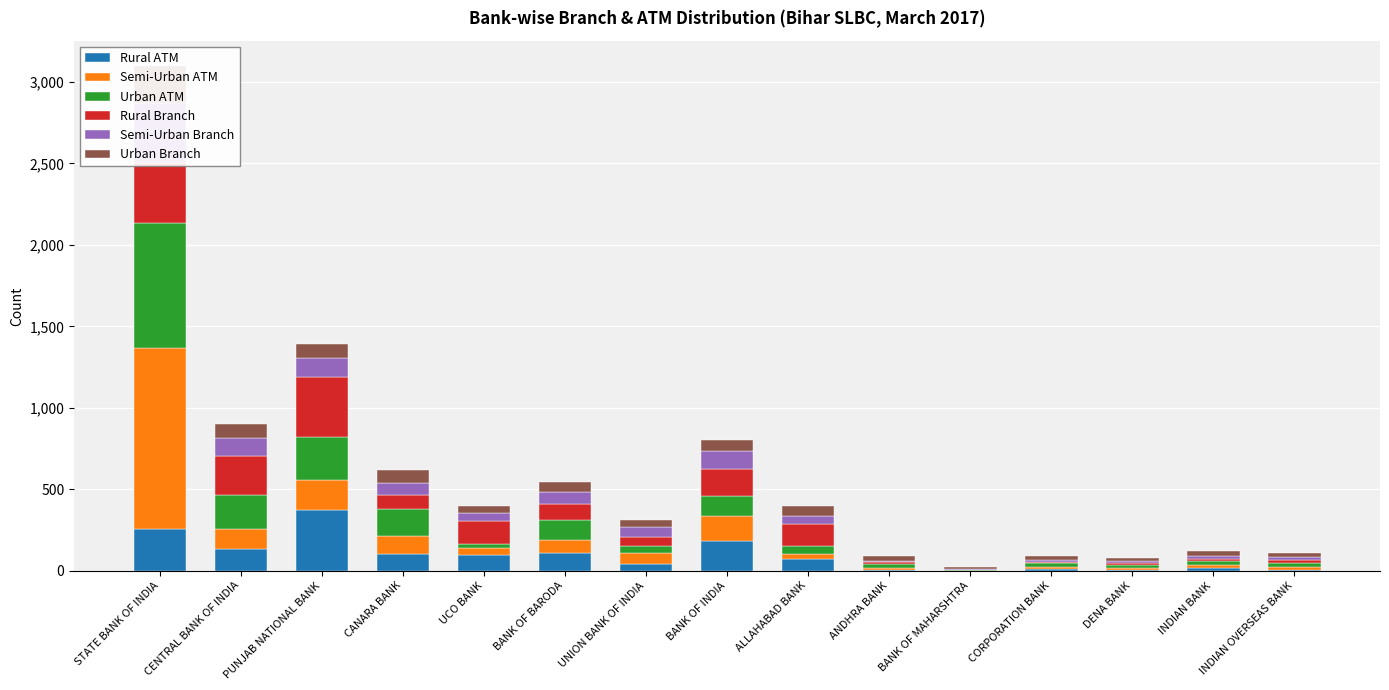

How many data points in Urban ATM are less than 44?

7